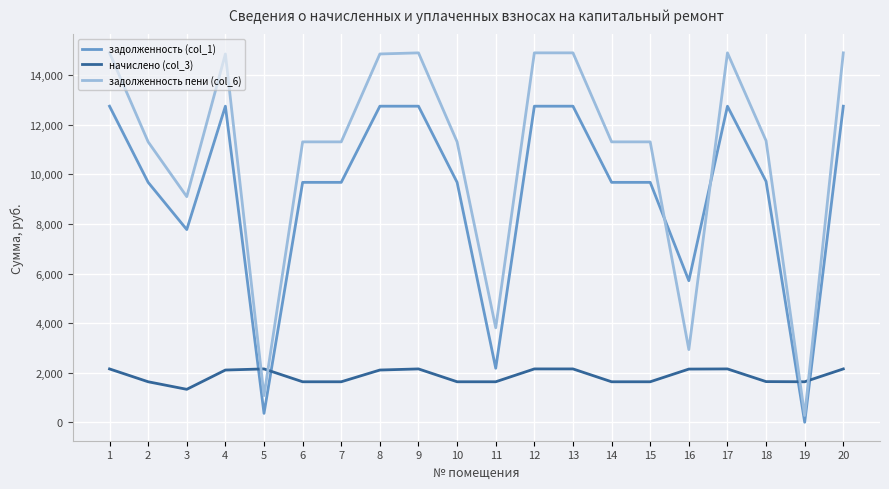

What is the difference between the maximum and minimum values in the начислено (col_3) series?

823.0